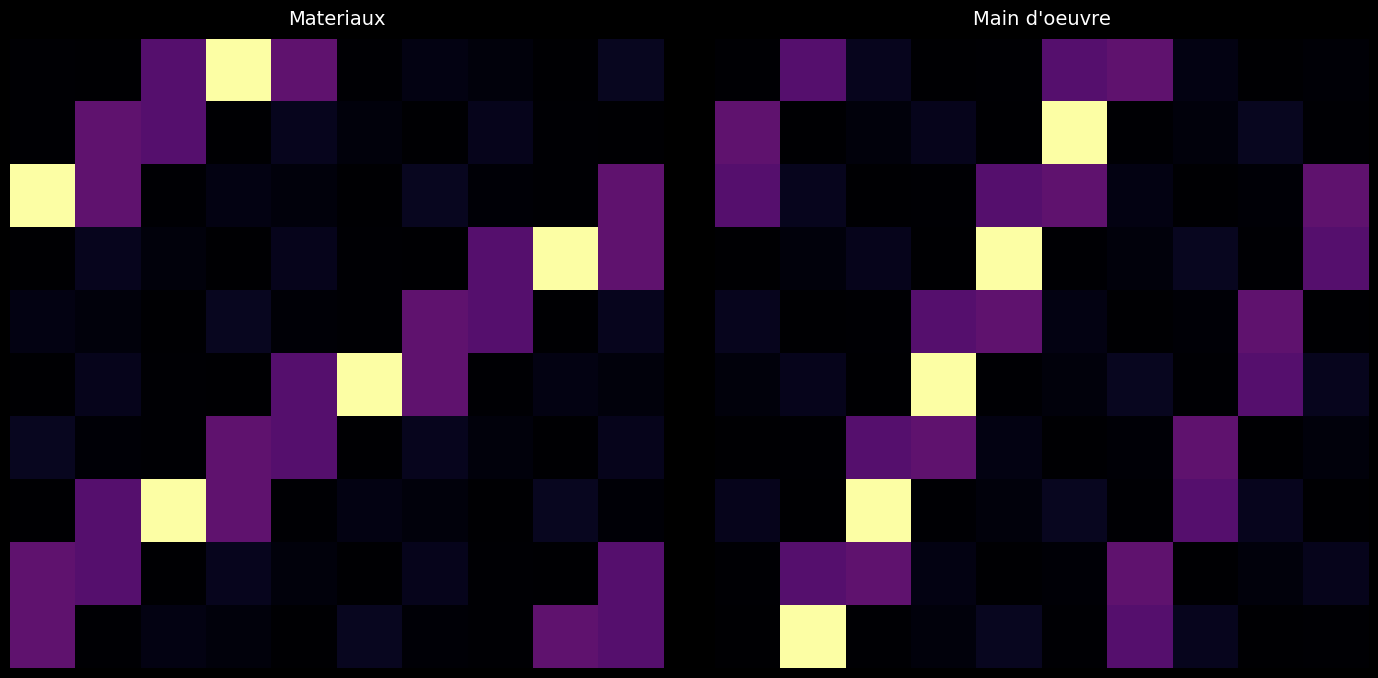

What is the difference between the highest and lowest values at 1?

4.0